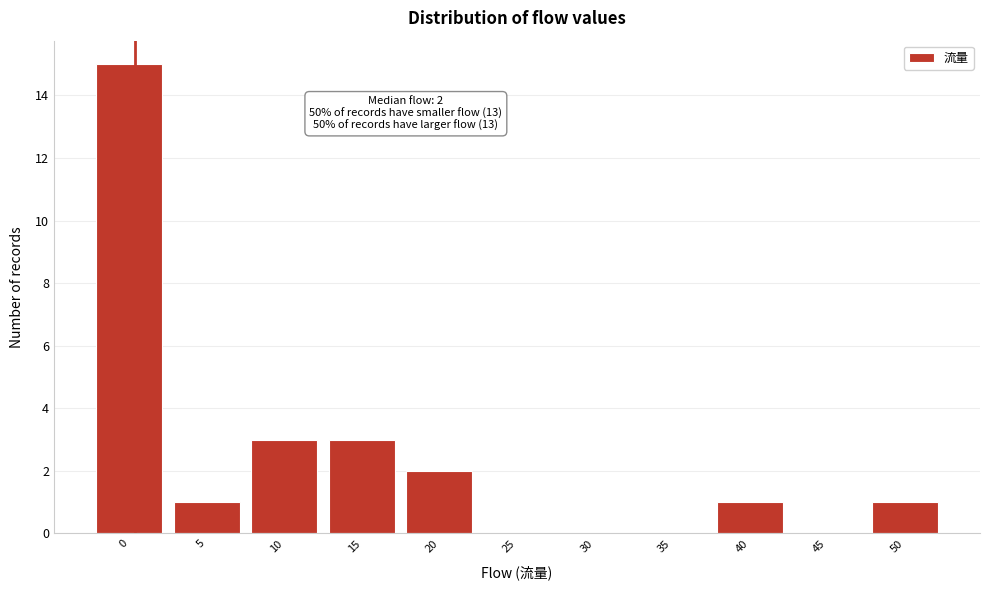

Reading left to right, list all the values displayed in this chart.

0=15	5=1	10=3	15=3	20=2	25=0	30=0	35=0	40=1	45=0	50=1